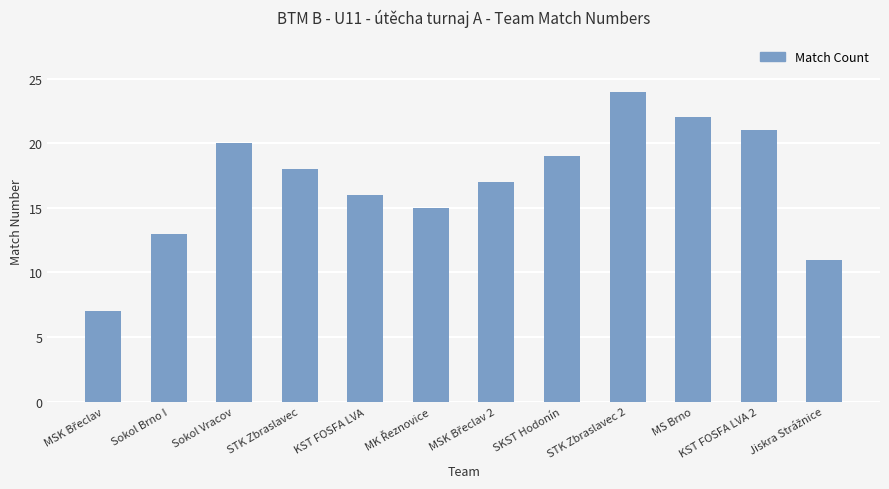

What position from the right is Sokol Brno I?

11